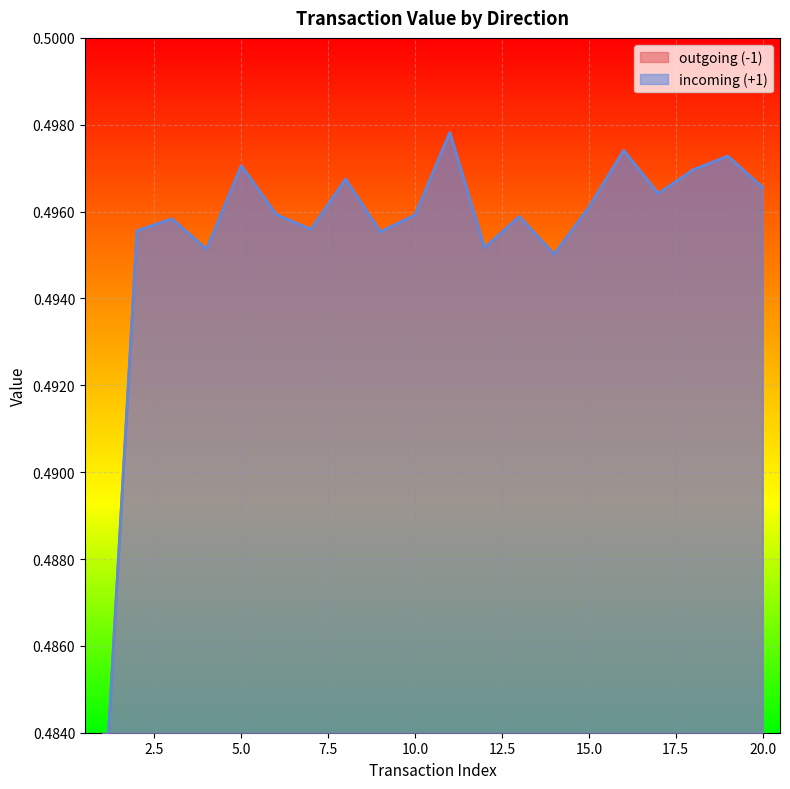

True or false: outgoing (-1) and incoming (+1) intersect in this chart.

False